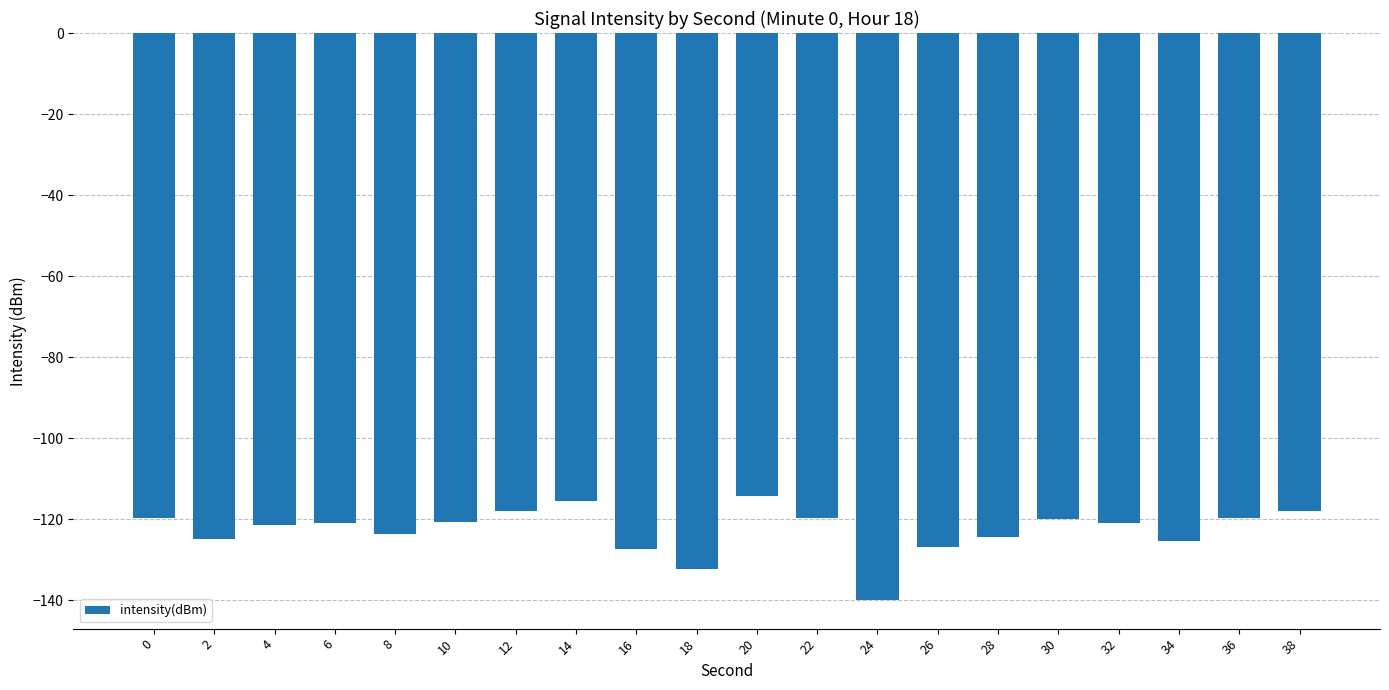

The chart shows a value of -117.9 at 38. True or false?

True